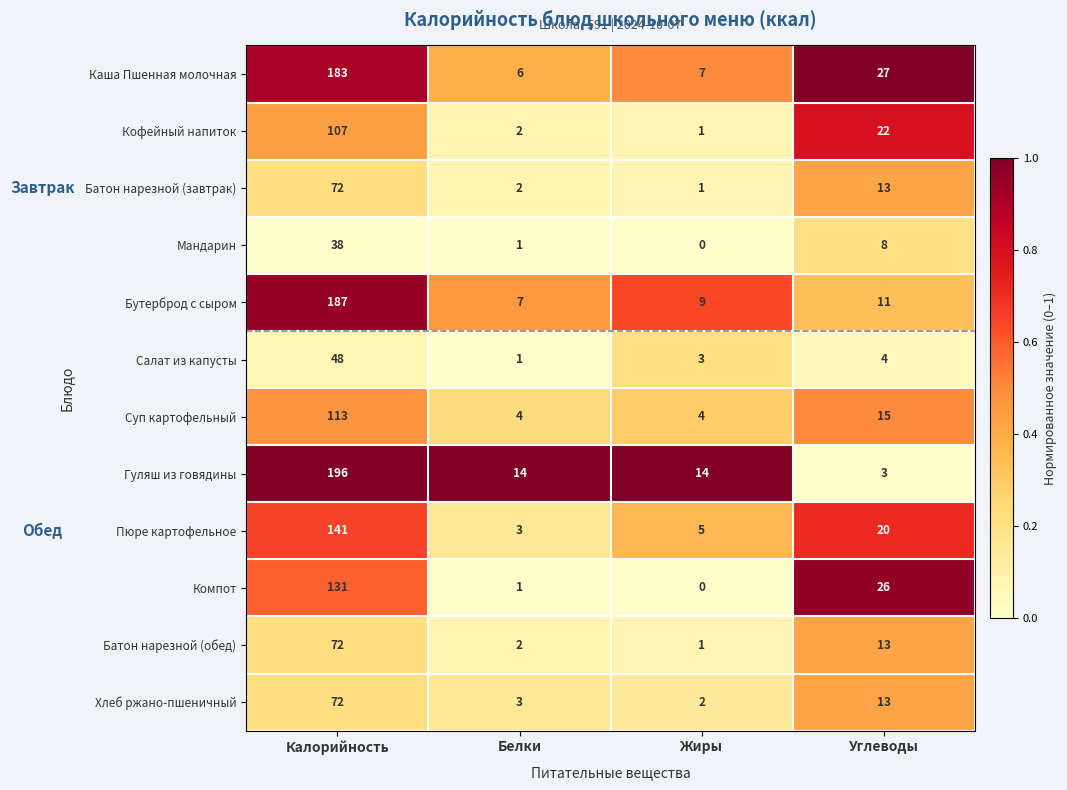

List the labels in order of Салат из капусты value, largest first.

Калорийность, Углеводы, Жиры, Белки